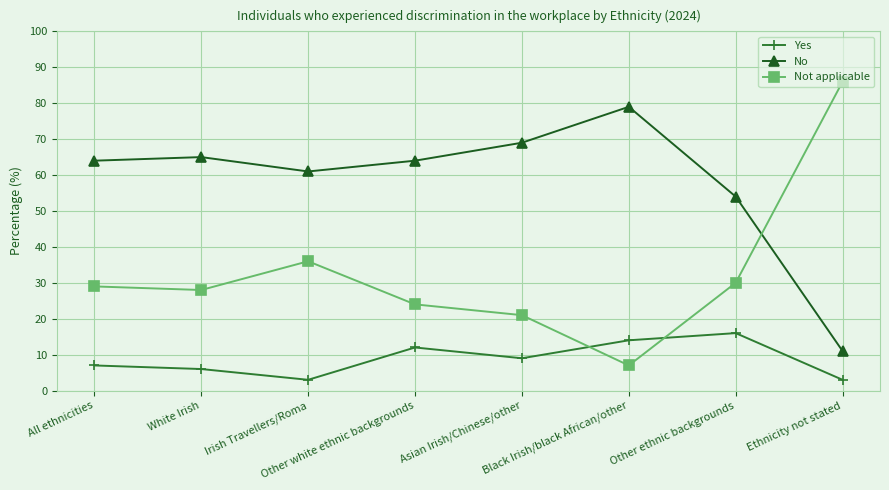

List the series in order of their overall mean, lowest first.

Yes, Not applicable, No